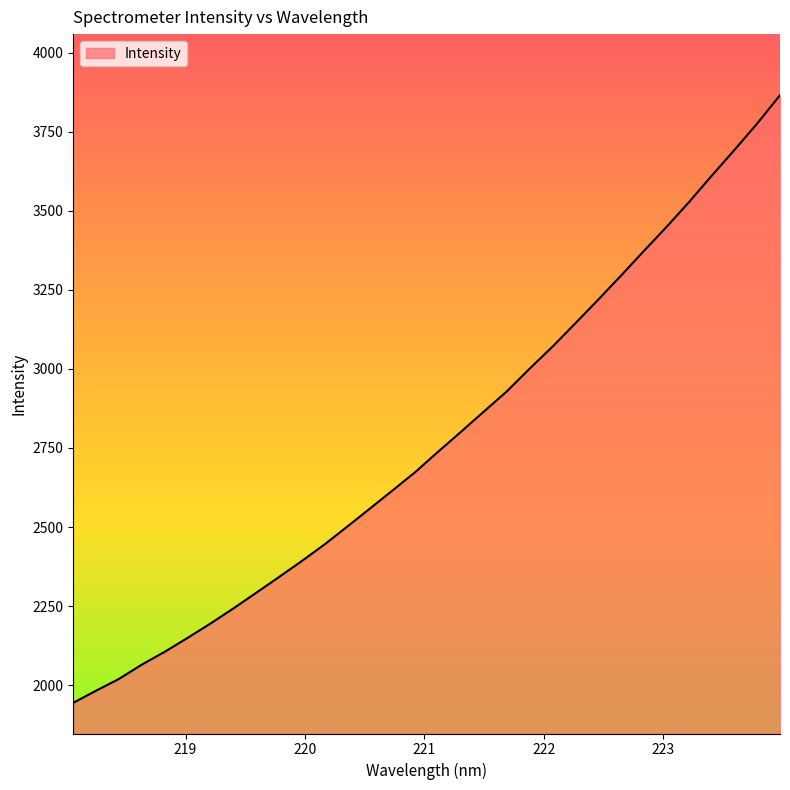

What is the smallest value displayed?

1944.4